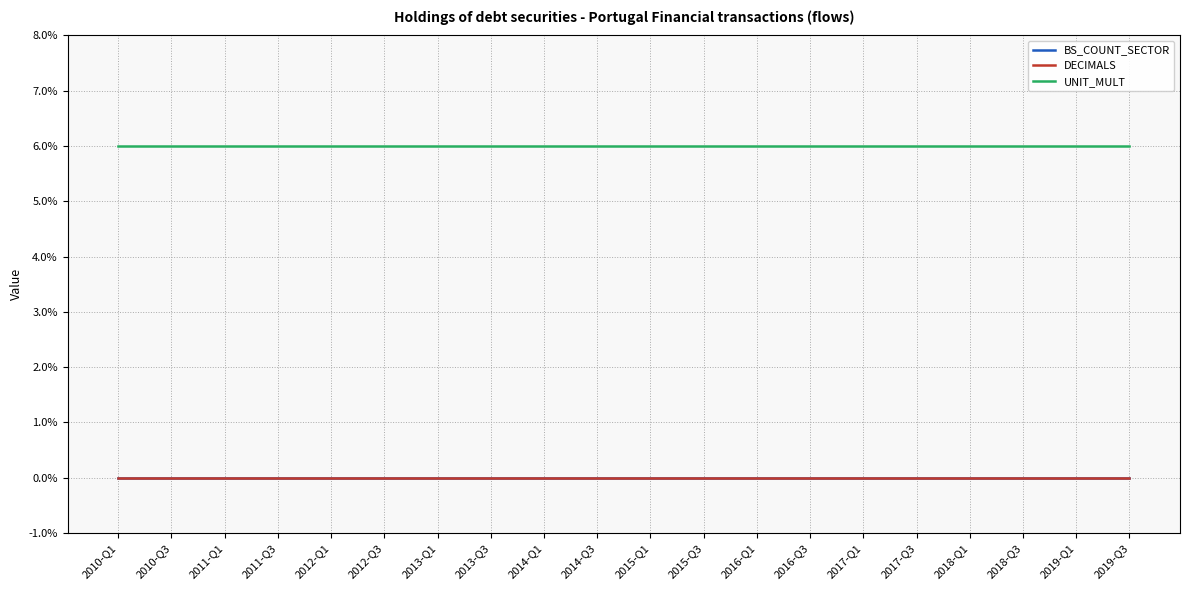

What position from the right is 2011-Q1?

18